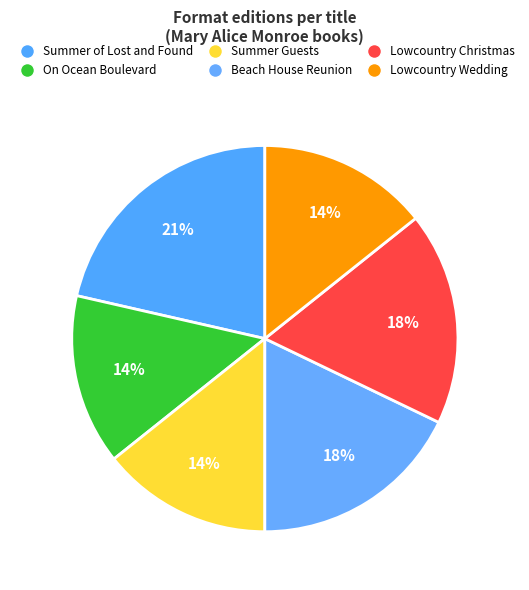

How many segments does this pie chart have?

6